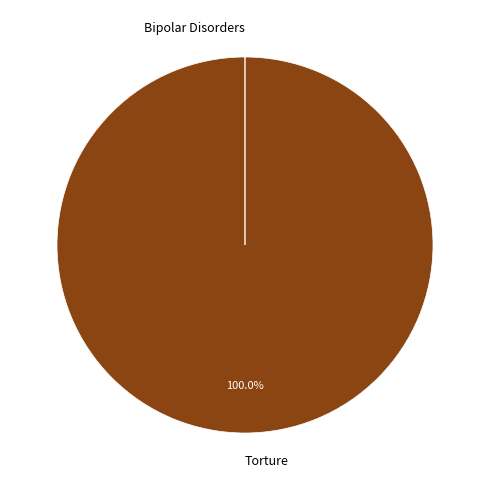

What is the largest slice in the pie chart?

Torture